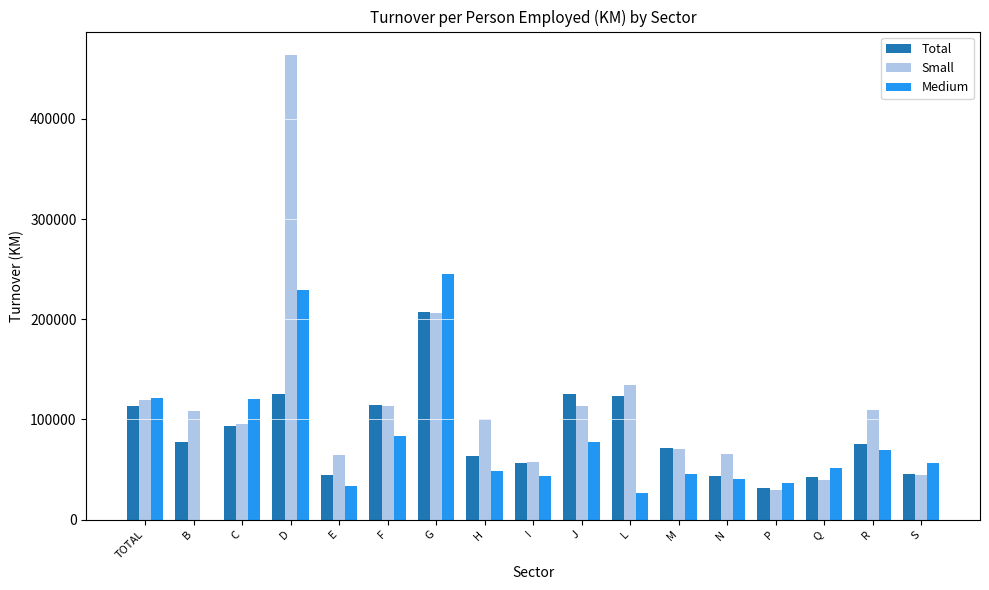

At N, list the series in order from smallest to largest.

Medium, Total, Small